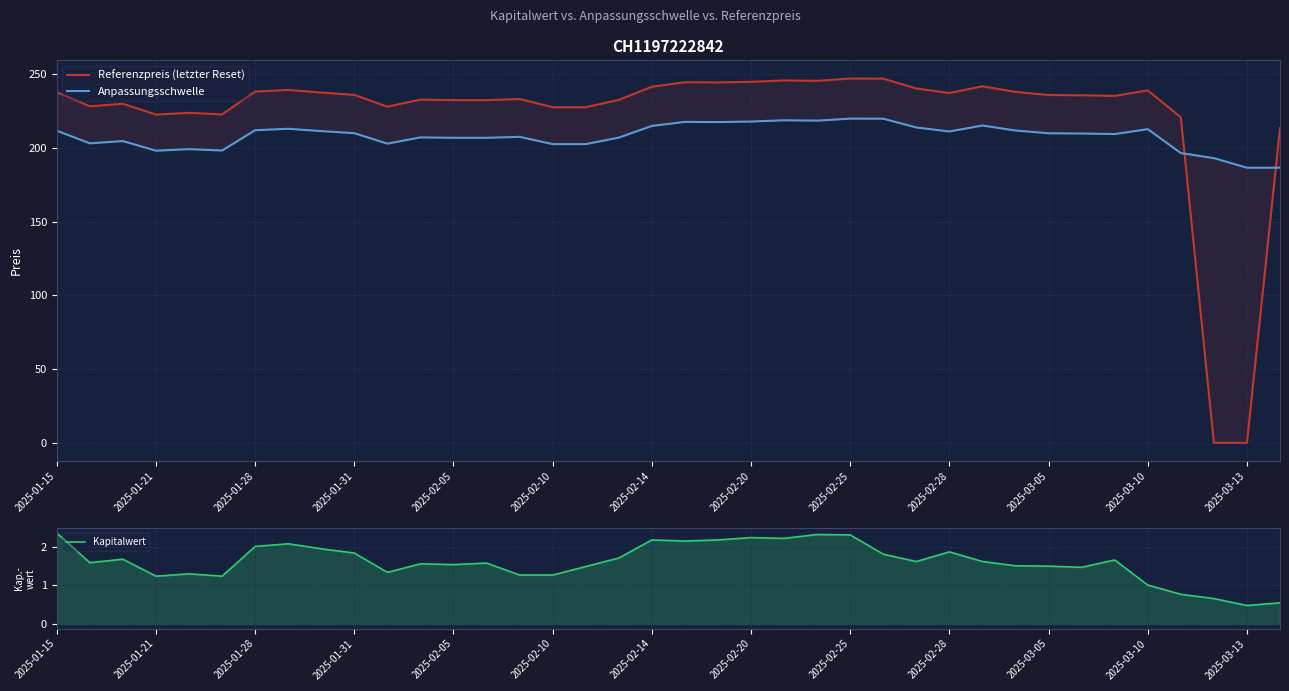

At how many categories does at least one series exceed 111?

38